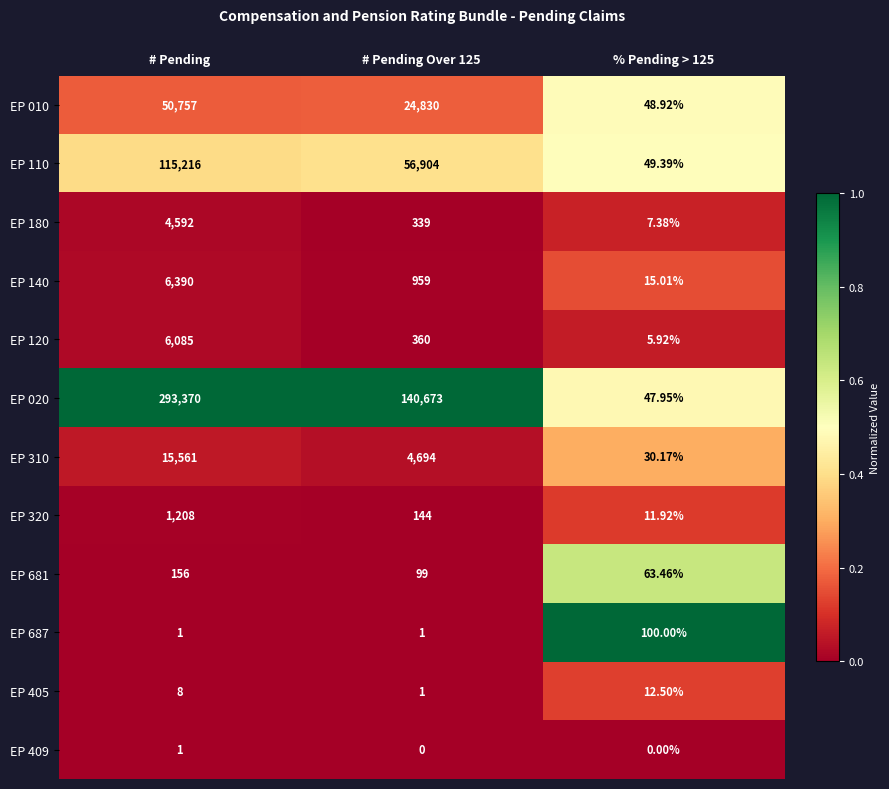

Where does the EP 320 series first go above 144?

# Pending